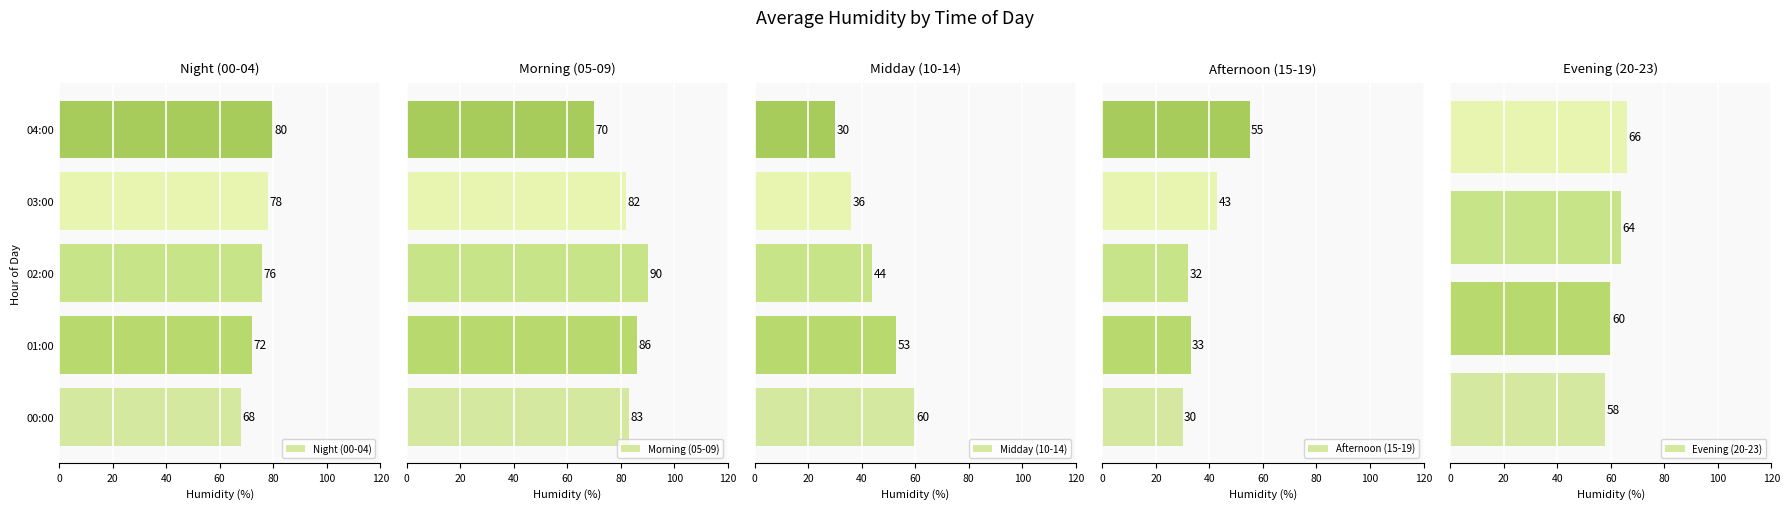

What is the sum of all Night (00-04) values?

374